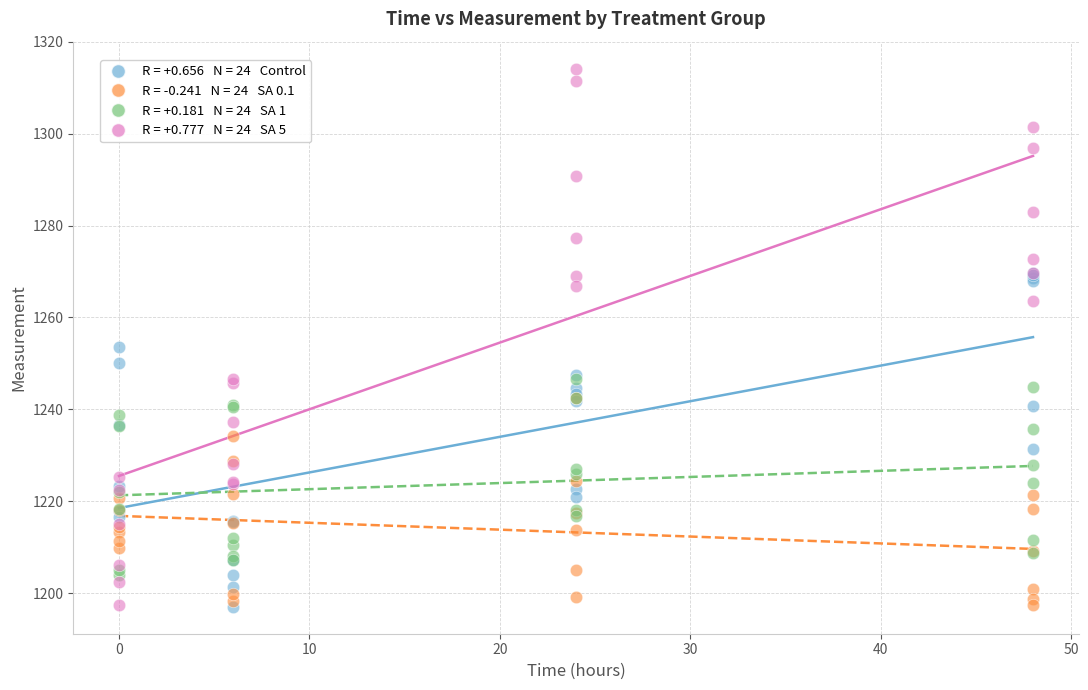

Across all series, what Y value is closest to 1255?

1253.6